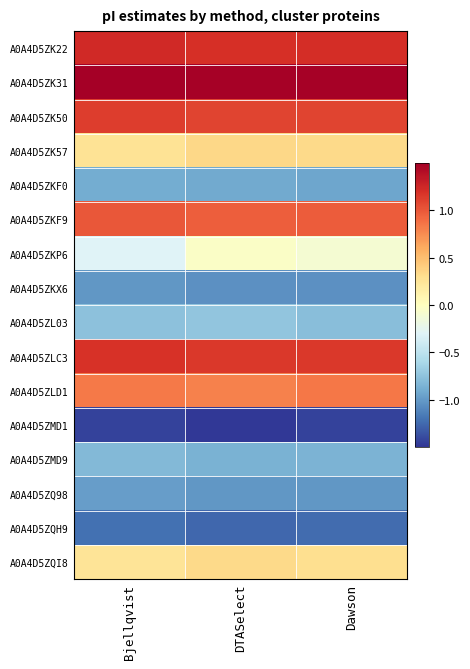

At Dawson, list the series in order from largest to smallest.

A0A4D5ZK31, A0A4D5ZK22, A0A4D5ZLC3, A0A4D5ZK50, A0A4D5ZKF9, A0A4D5ZLD1, A0A4D5ZK57, A0A4D5ZQI8, A0A4D5ZKP6, A0A4D5ZL03, A0A4D5ZMD9, A0A4D5ZKF0, A0A4D5ZQ98, A0A4D5ZKX6, A0A4D5ZQH9, A0A4D5ZMD1